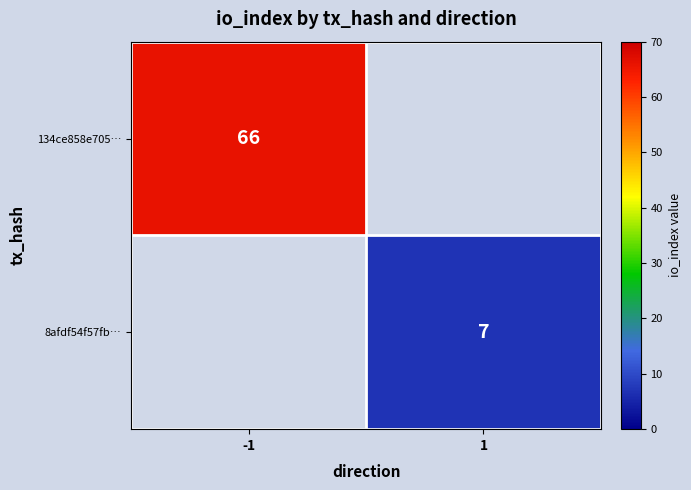

How many distinct data groups are displayed?

2